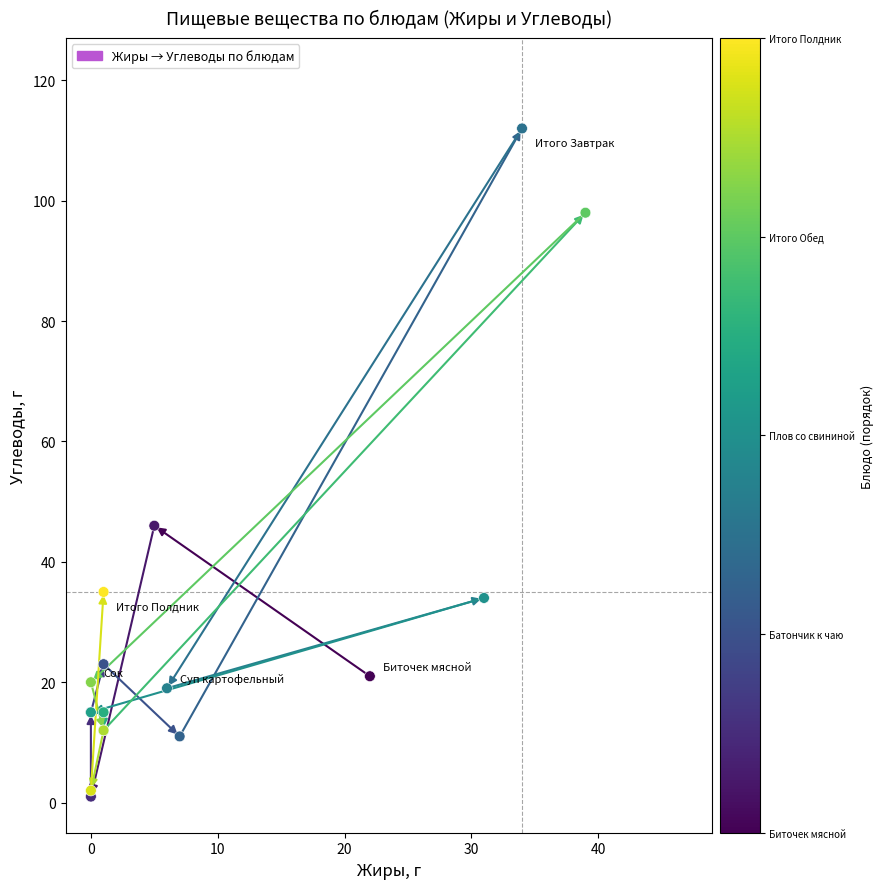

What Y value in the scatter plot is closest to 56?

46